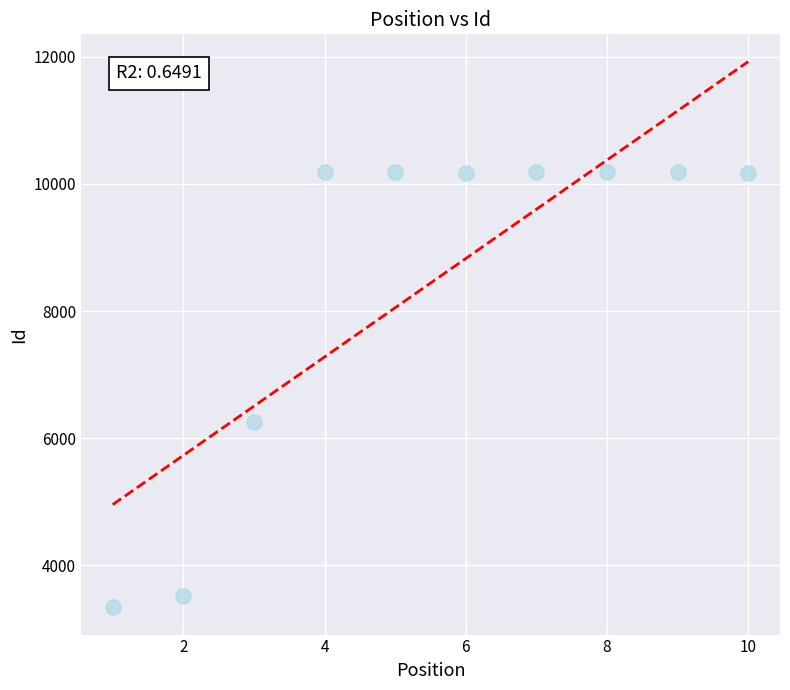

What Y value in the scatter plot is closest to 6763?

6258